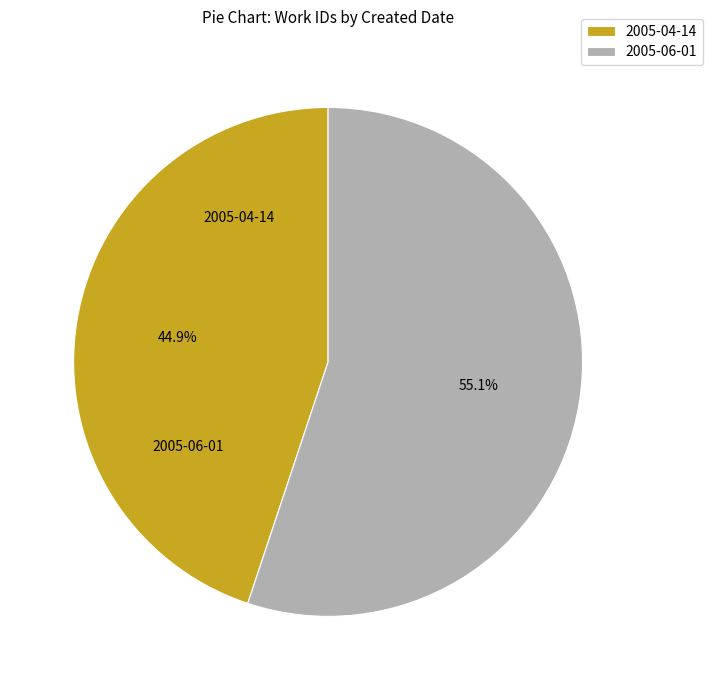

To the nearest percent, what is the average slice percentage?

50%